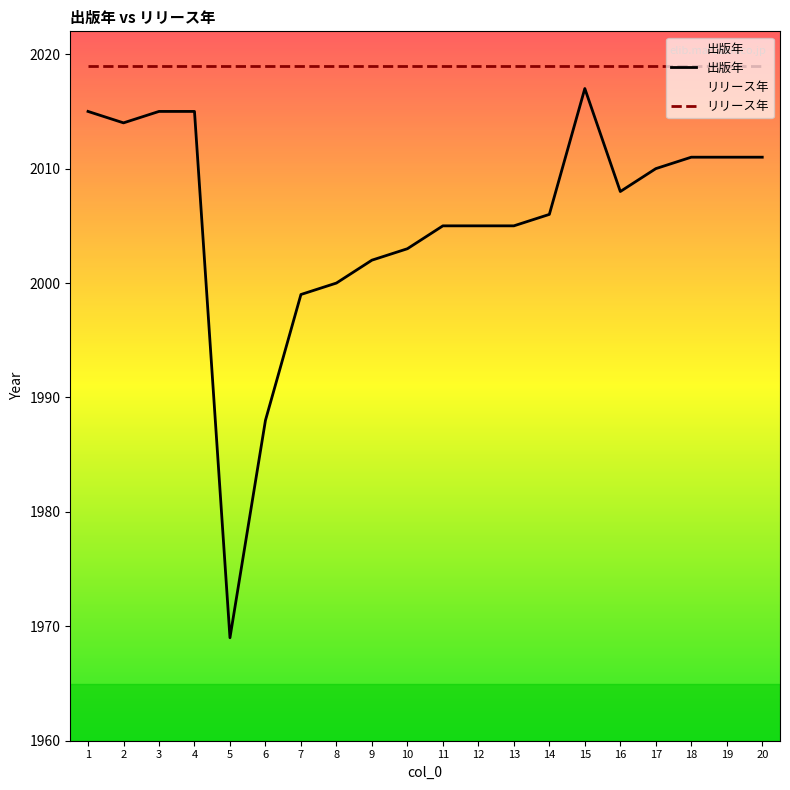

Which category has the lowest value across all series?

5